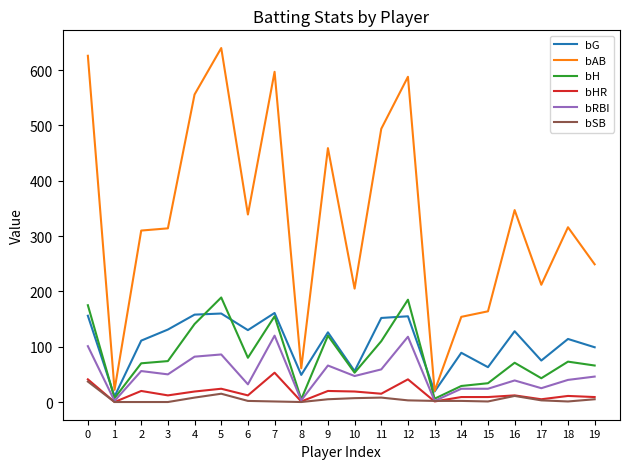

Which series has the largest range (max minus min)?

bAB